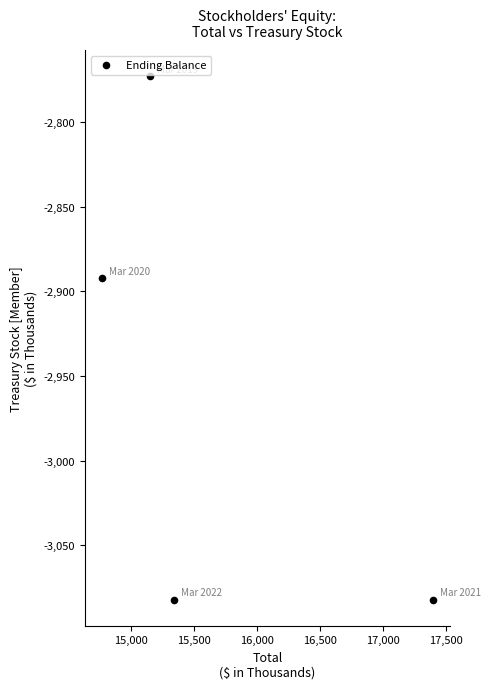

What is the average X value?

15663